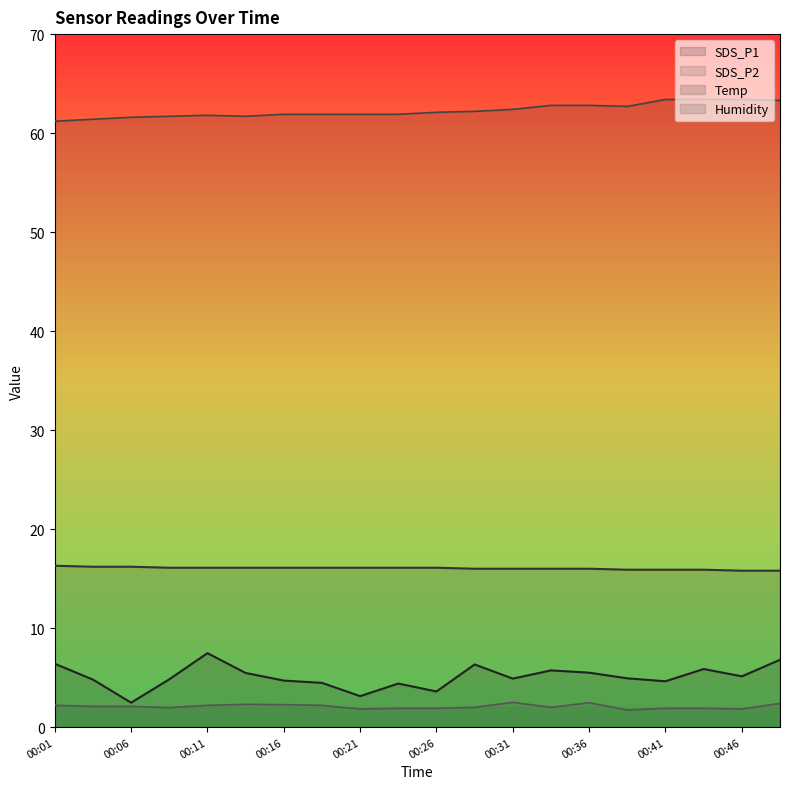

True or false: Temp has more than 2 interior local peaks.

False